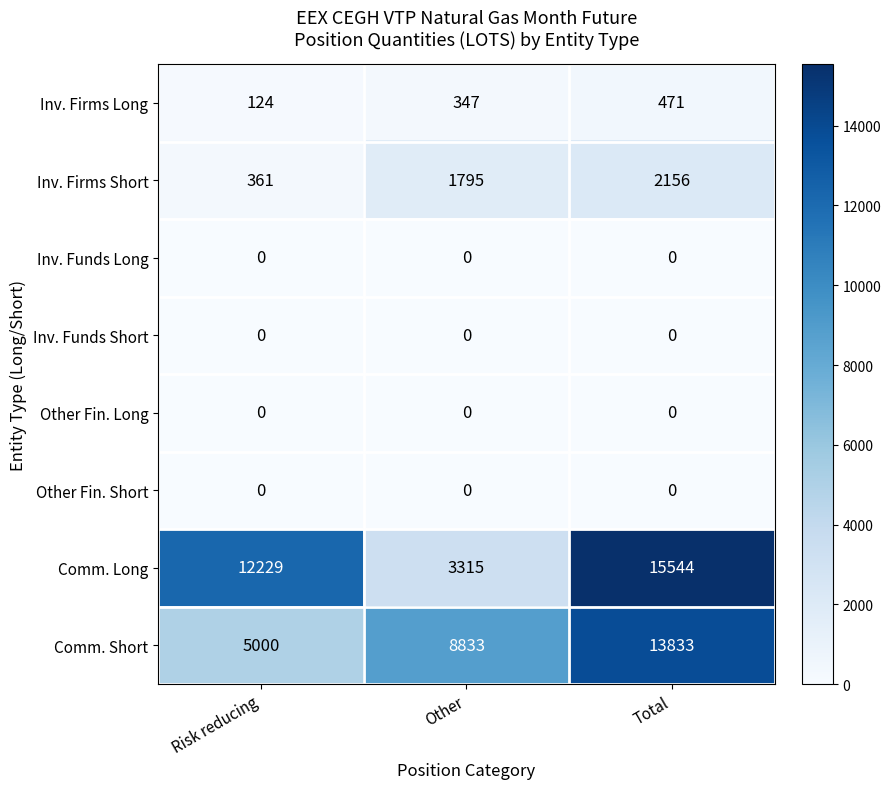

How many data points does each series have?

3